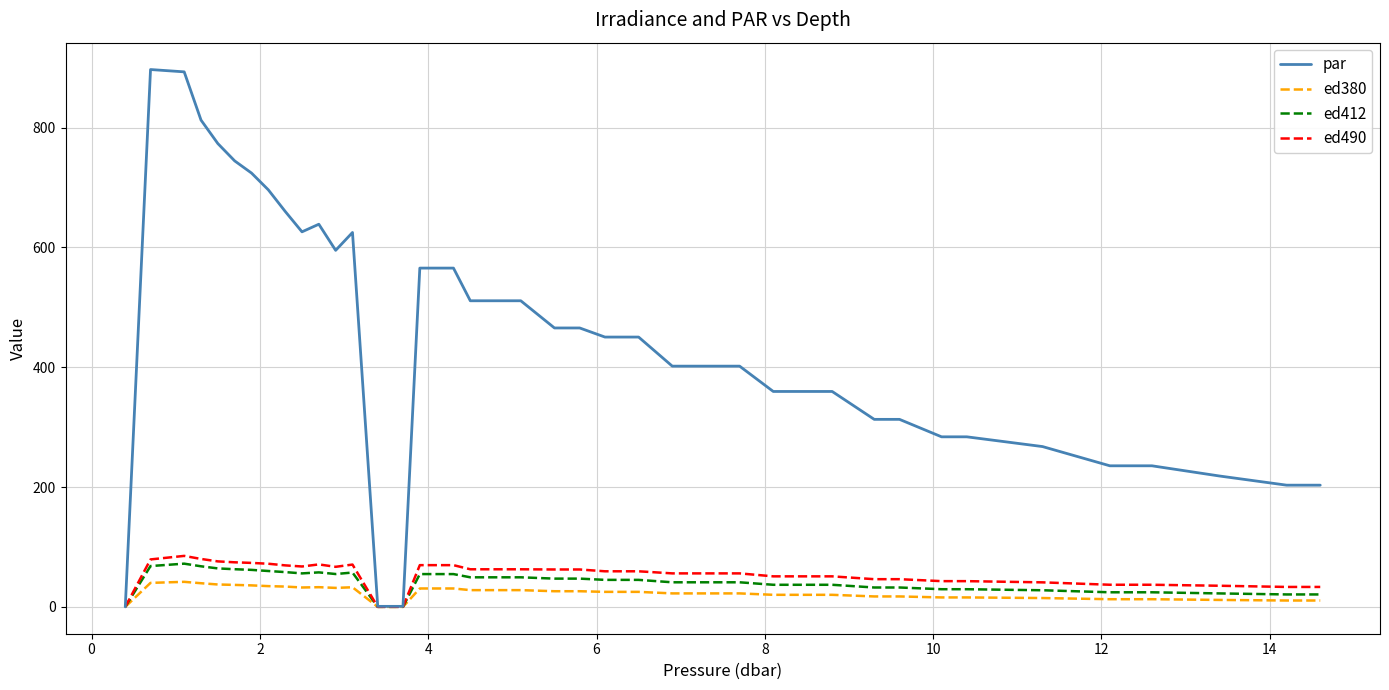

Which series has the largest total across all categories?

par